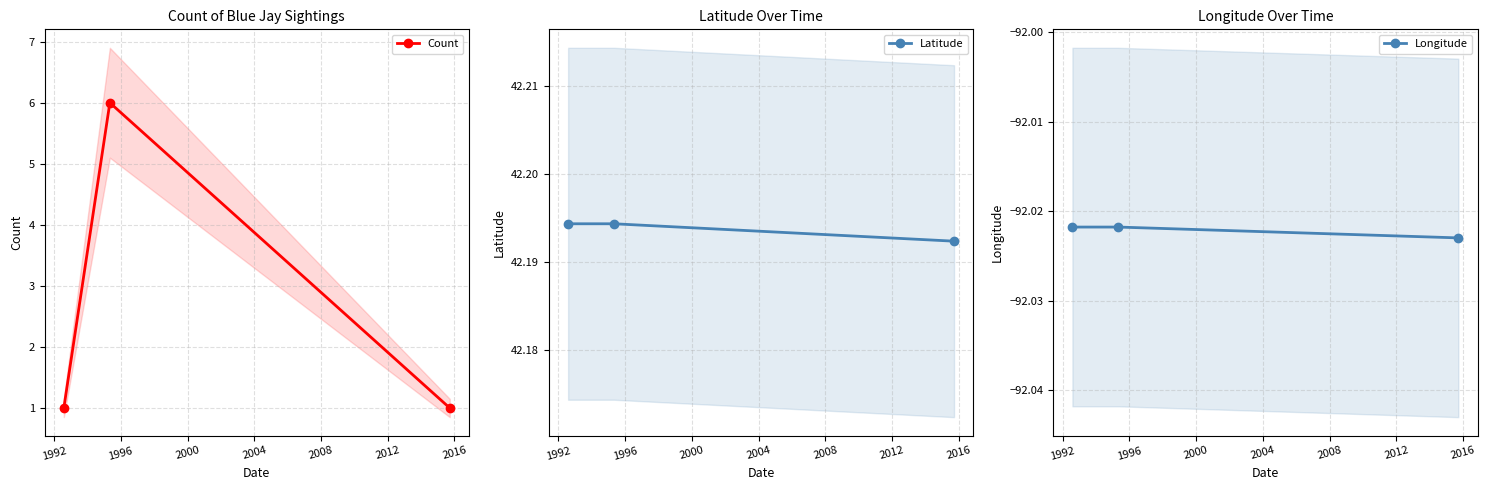

What is the value of the Count point at the 2nd from the left?

6